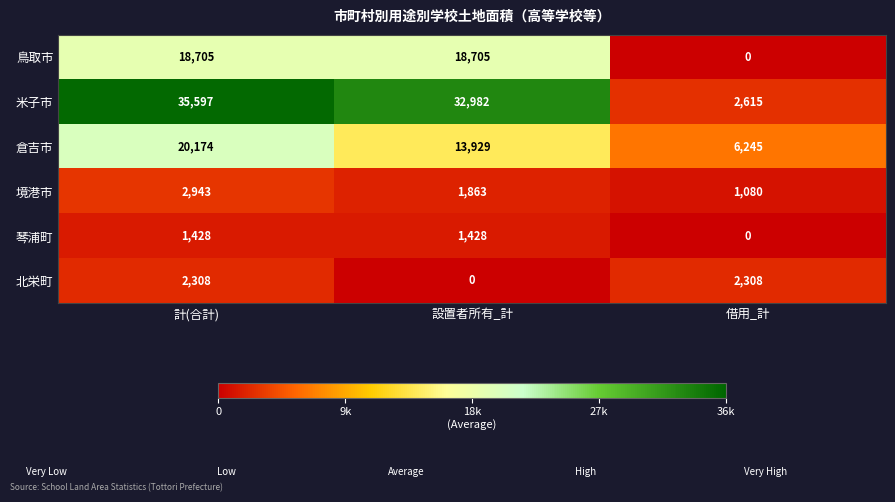

What is the highest value of the 鳥取市 series?

18705